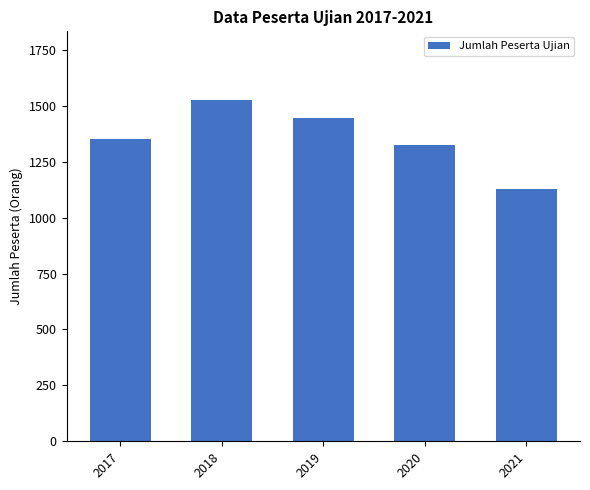

True or false: the data shows 1444 at 2019.

True